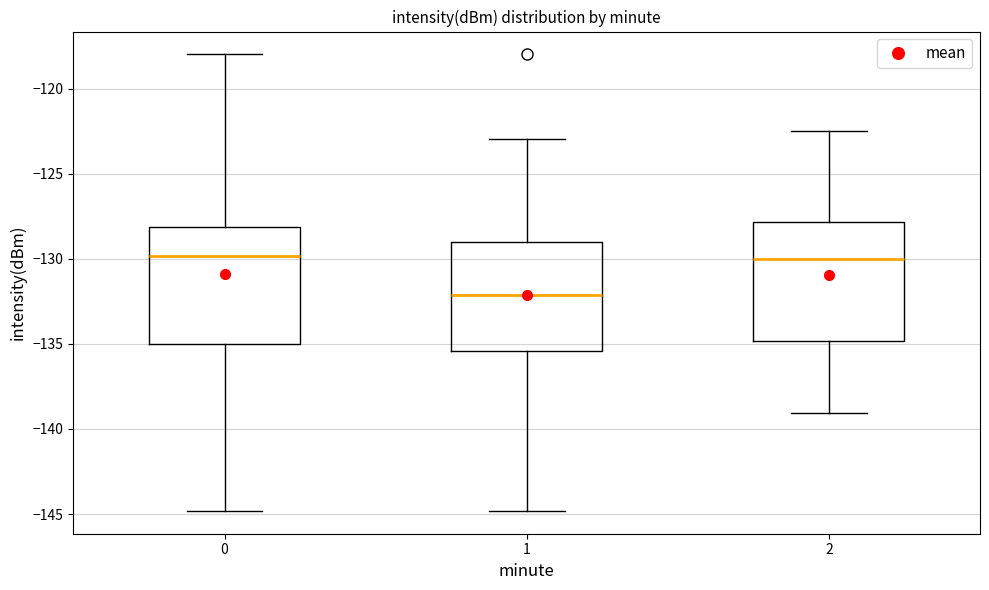

Which box has the lowest median line?

1